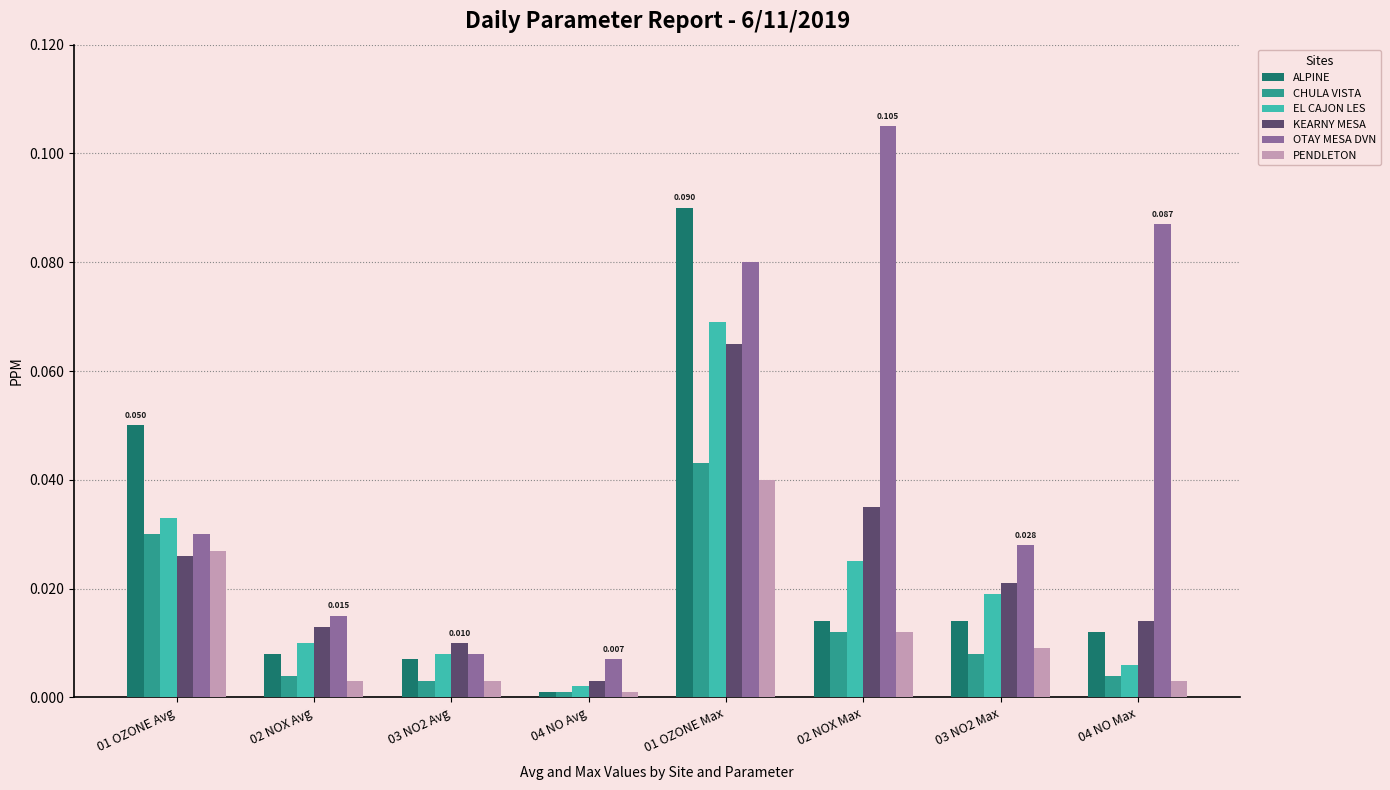

Which series changed the most between 01 OZONE Avg and 03 NO2 Avg?

ALPINE